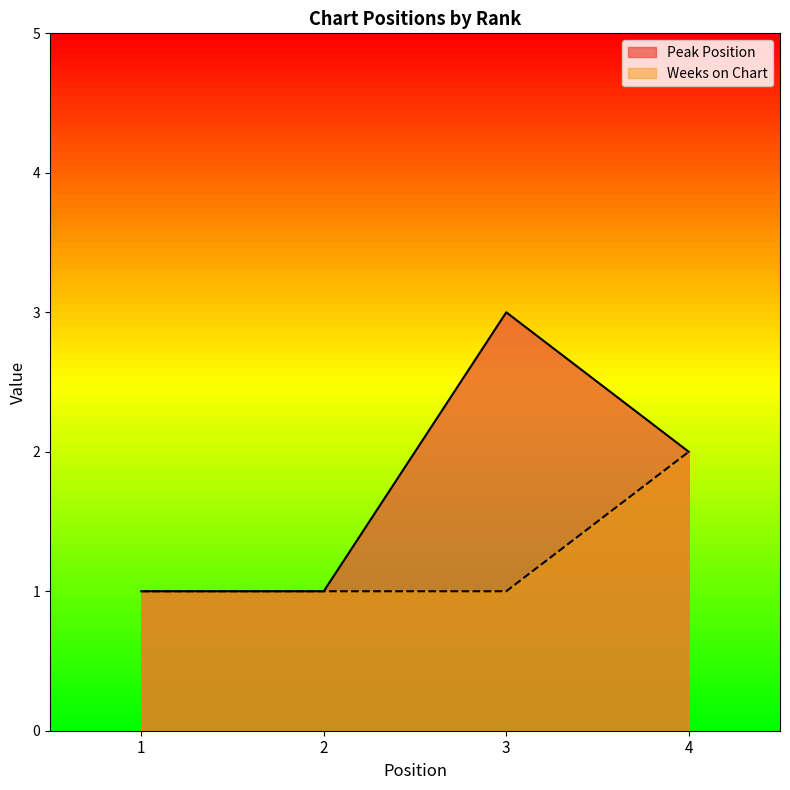

True or false: Peak Position and Weeks on Chart intersect in this chart.

False